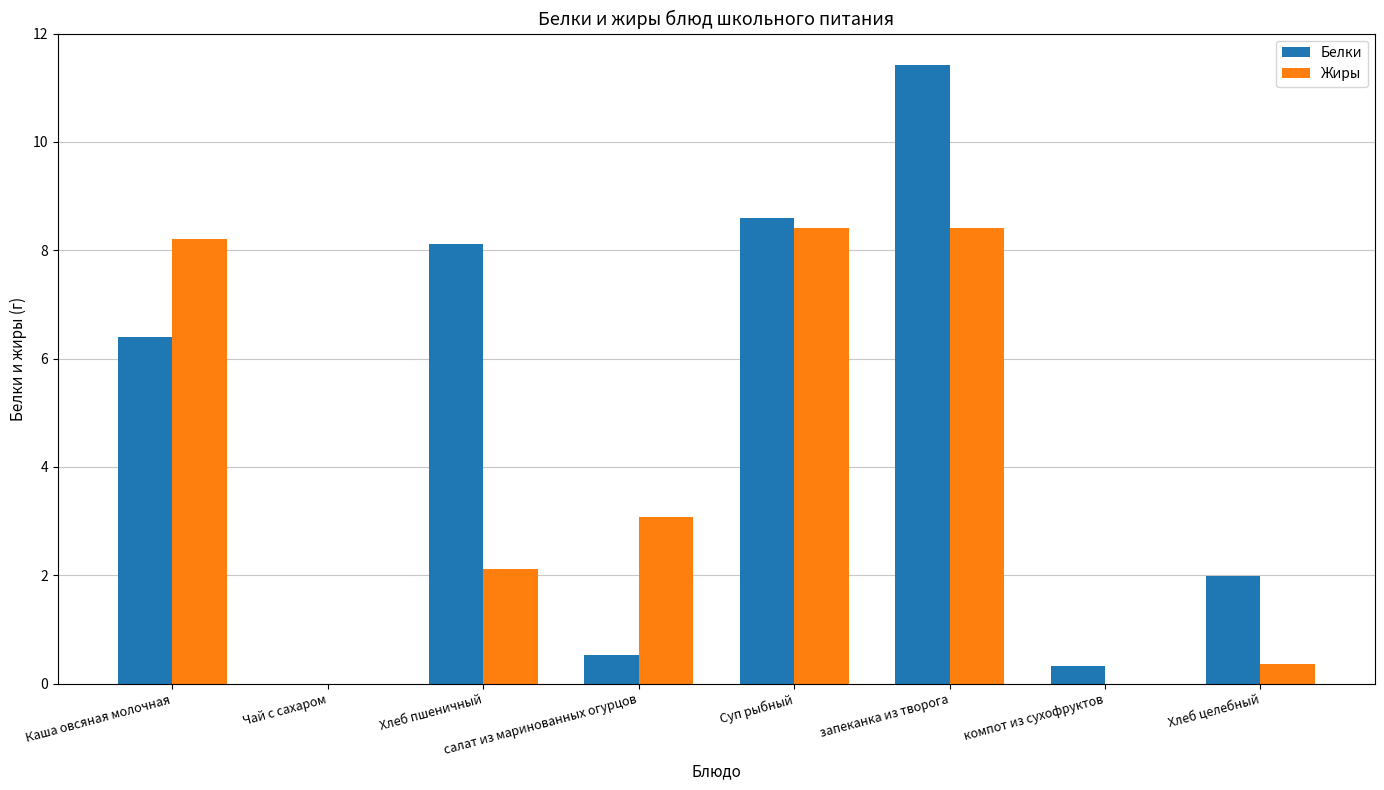

Which series has the largest total across all categories?

Белки